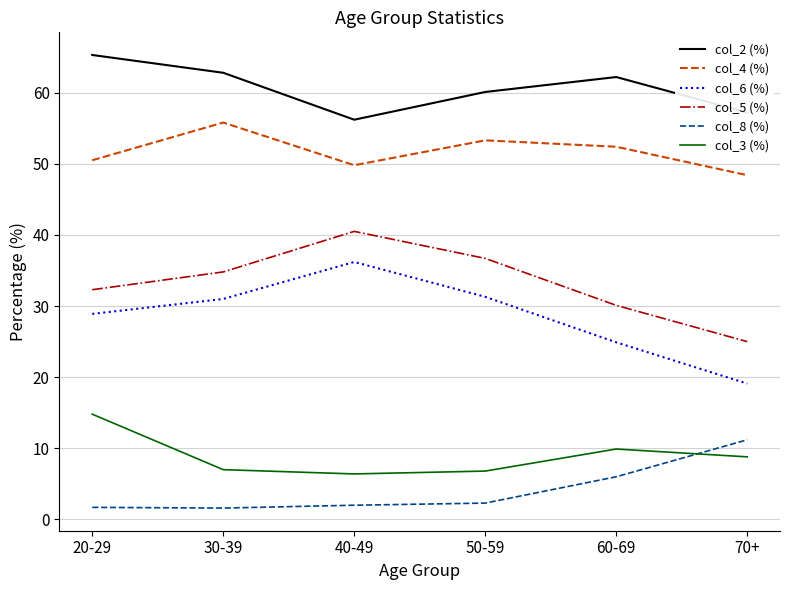

Which series has the largest range (max minus min)?

col_6 (%)